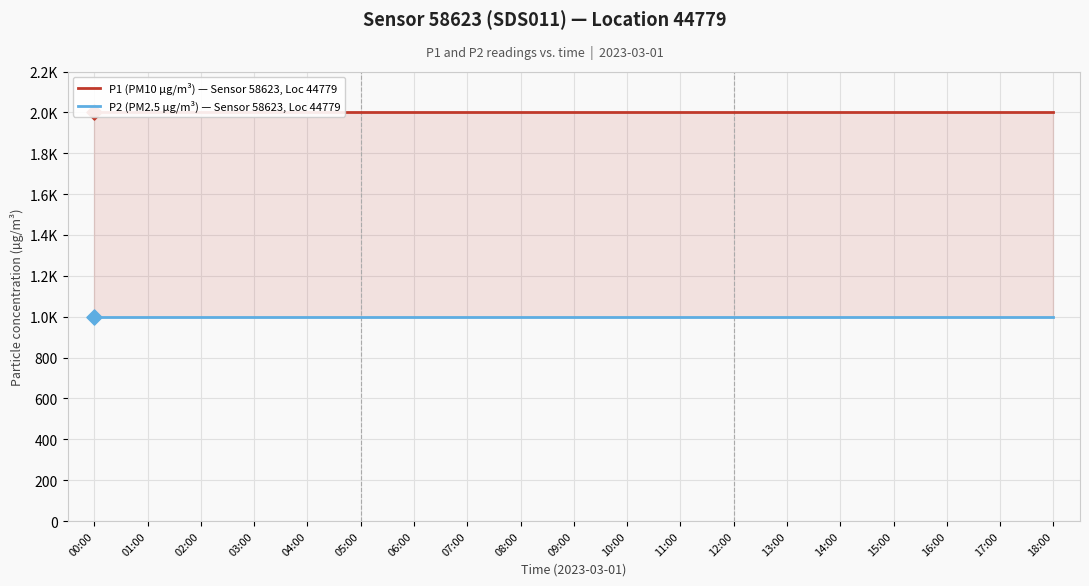

Which series has the largest total across all categories?

P1 (PM10 µg/m³) — Sensor 58623, Loc 44779